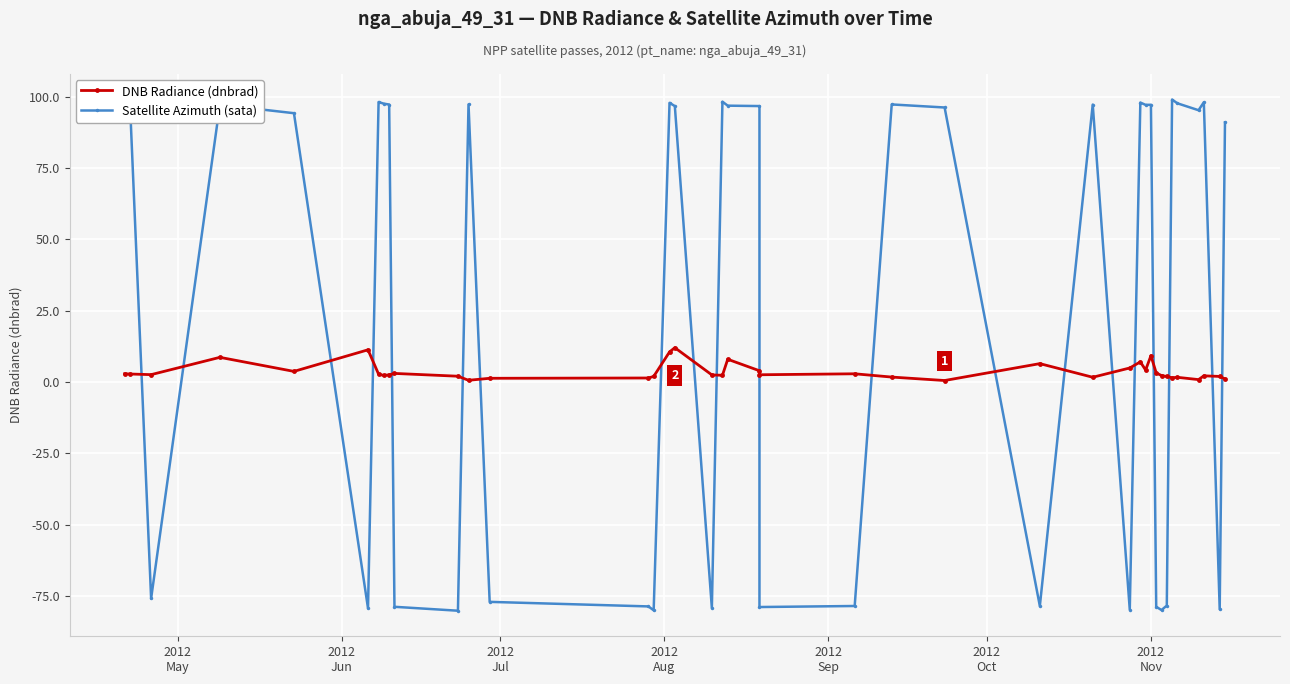

Read the DNB Radiance (dnbrad) value at 2012
Nov.

2.8